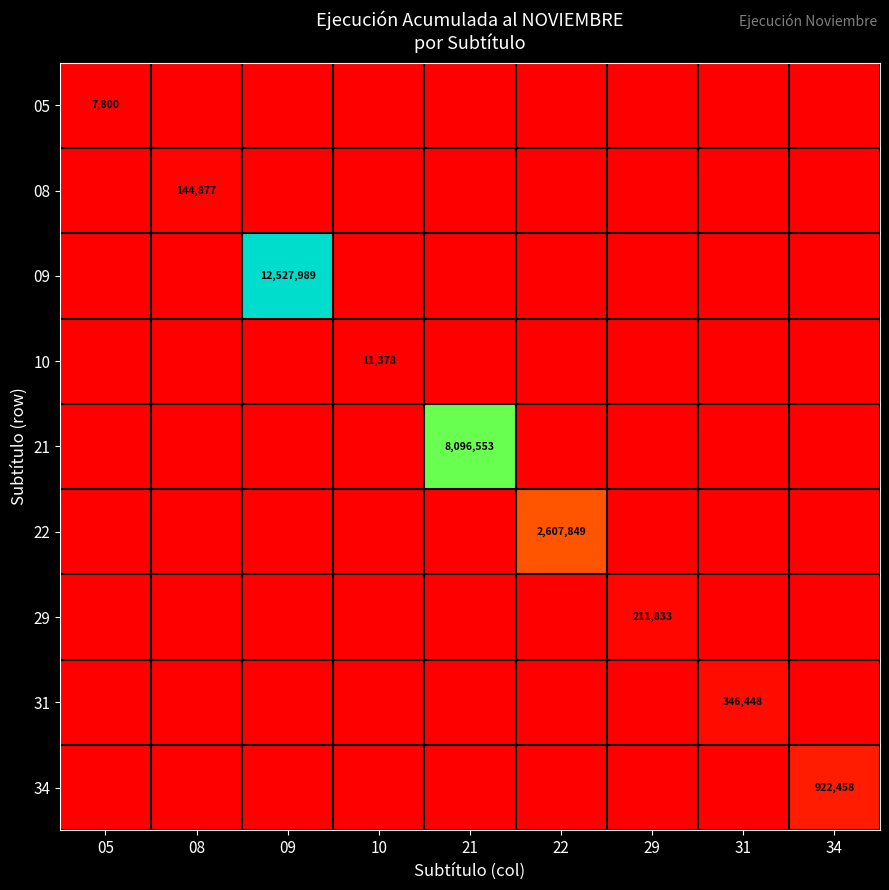

What is the greatest value displayed?

12527989